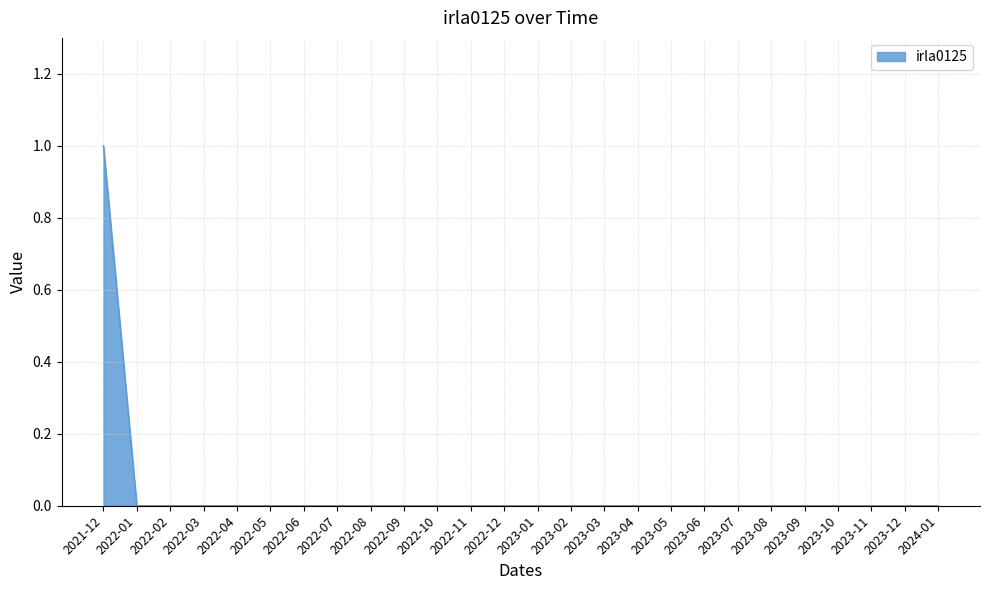

What position from the left is 2022-08?

9